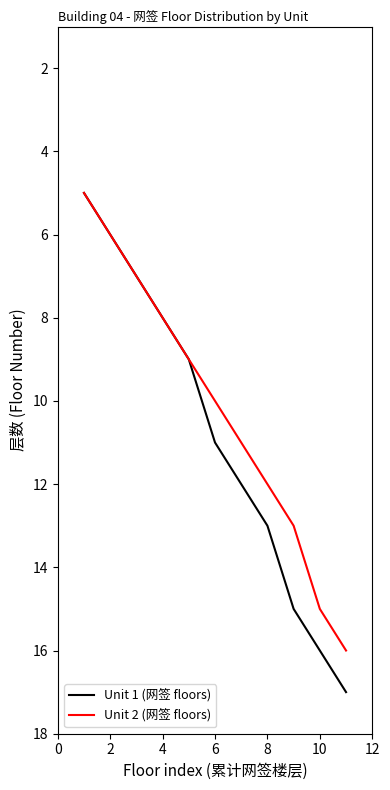

List the series in order of their peak value, lowest first.

Unit 2 (网签 floors), Unit 1 (网签 floors)